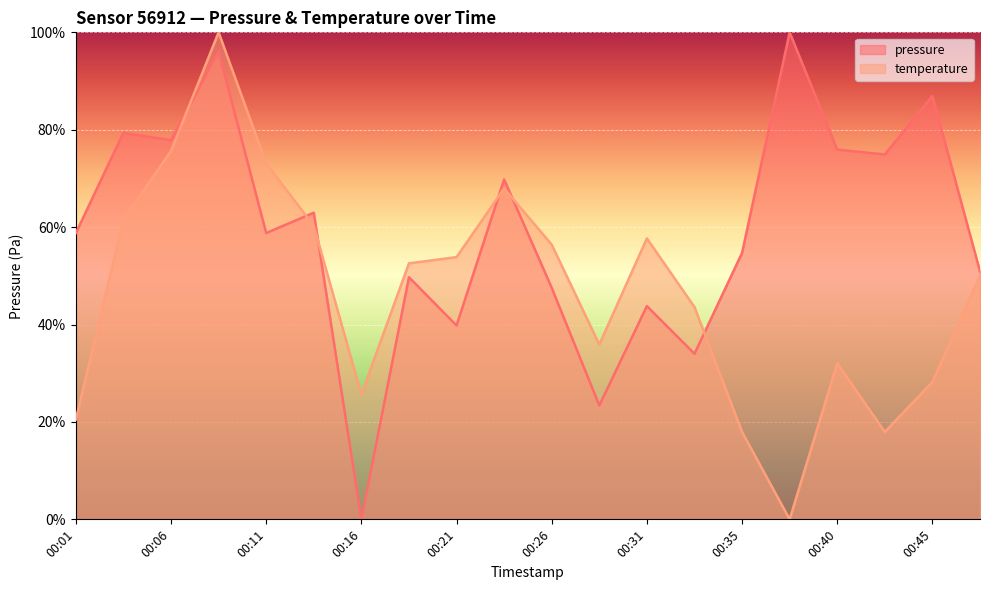

True or false: pressure has more than 1 interior local peaks.

True